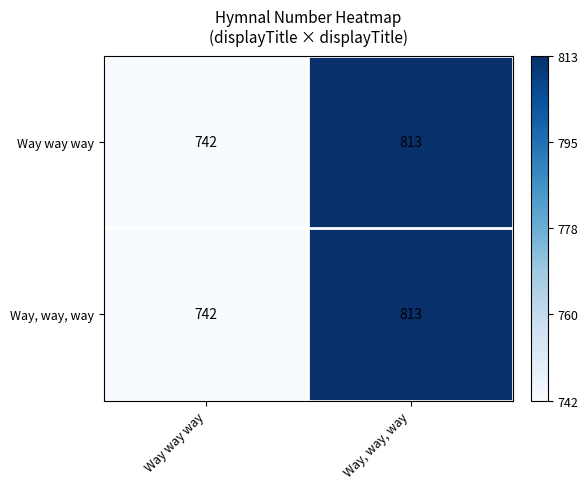

At which category is the sum across all series the highest?

Way, way, way